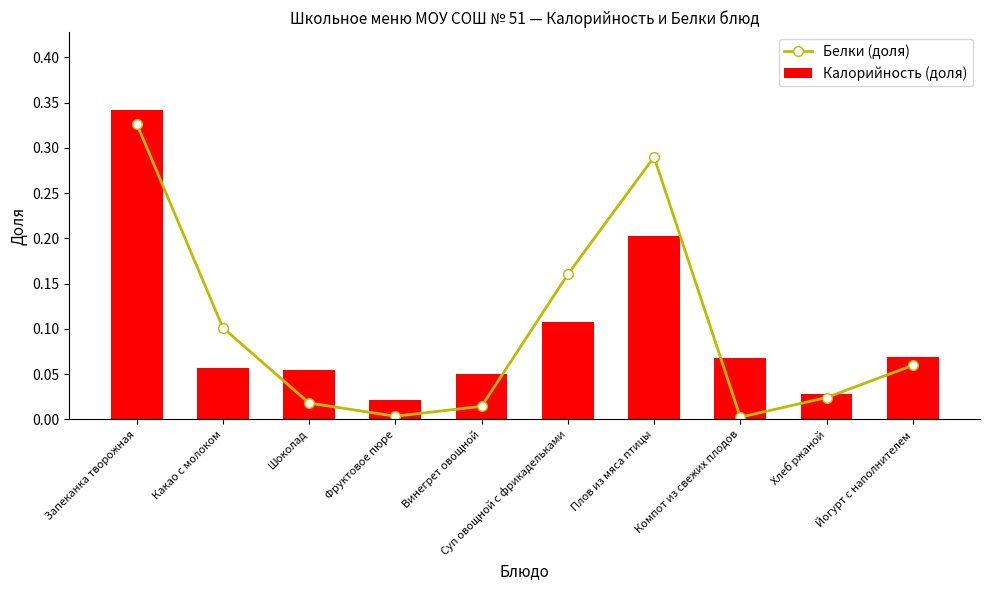

At which label does Белки (доля) reach its peak?

Запеканка творожная